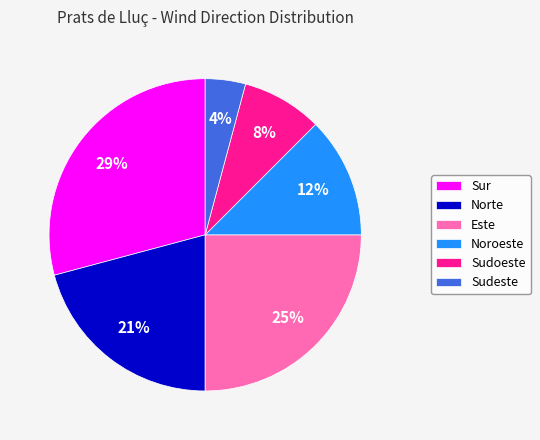

Rank the categories by value from lowest to highest.

Sudeste, Sudoeste, Noroeste, Norte, Este, Sur